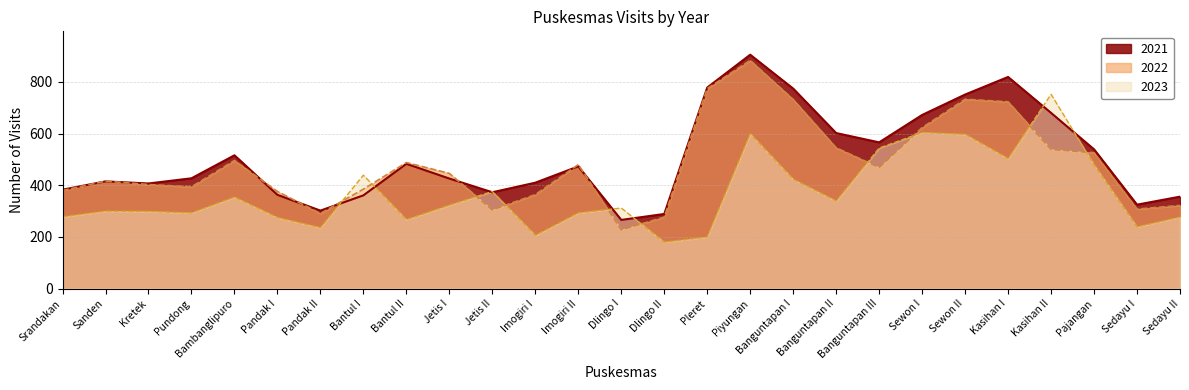

Which category has the highest value in the 2021 series?

Piyungan